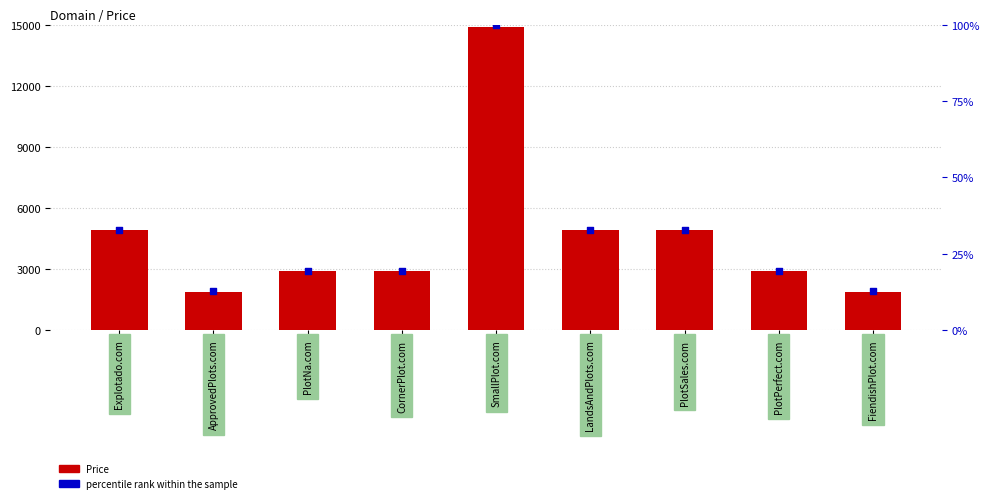

Is the value of Price at CornerPlot.com greater than the value of percentile rank at Explotado.com?

Yes